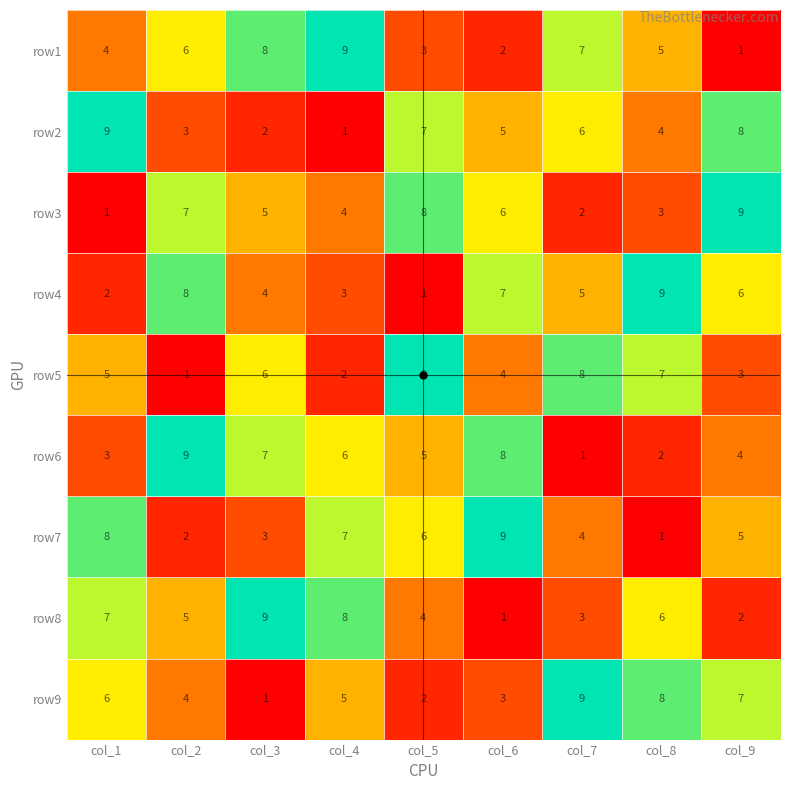

Which category has the highest value in the row5 series?

col_5